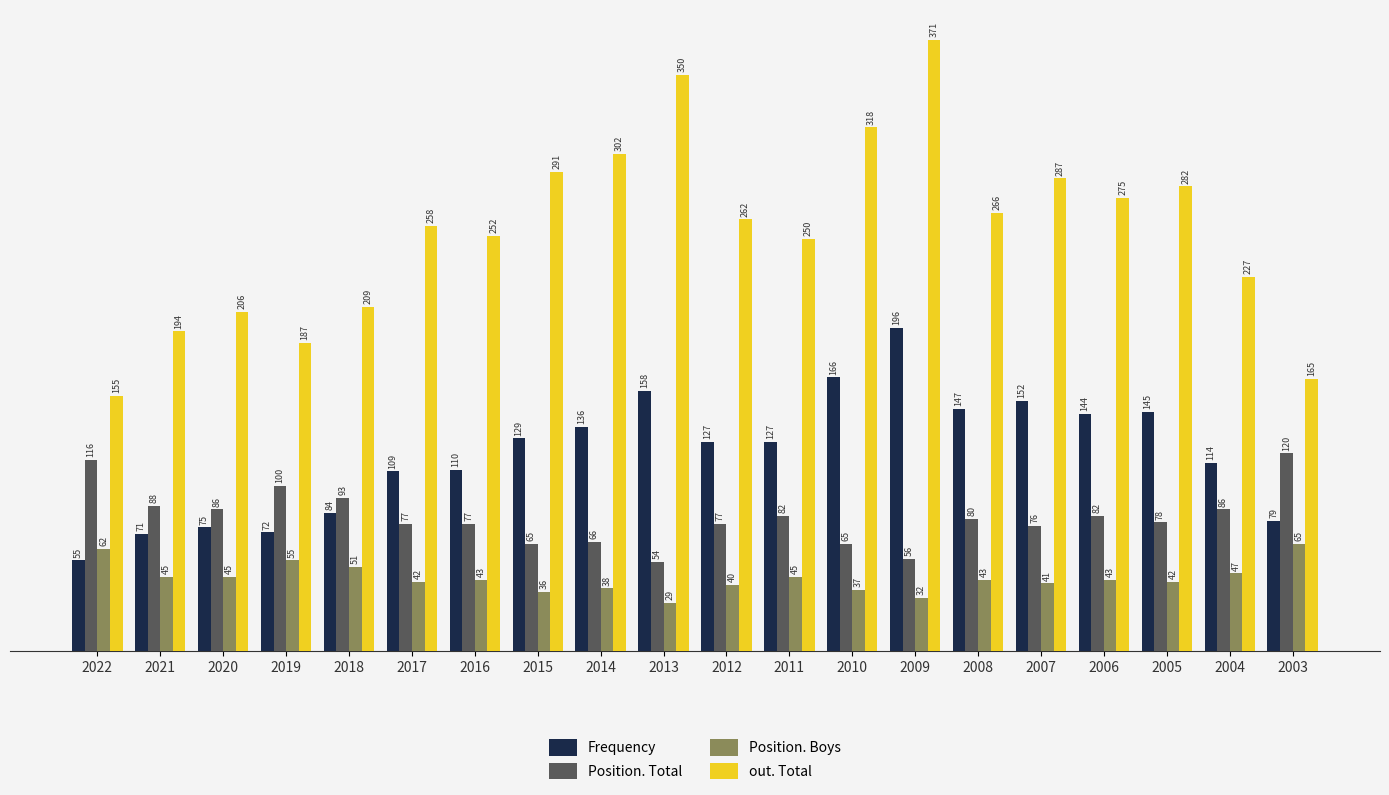

Is the value of out. Total at 2003 greater than the value of Position. Boys at 2015?

Yes